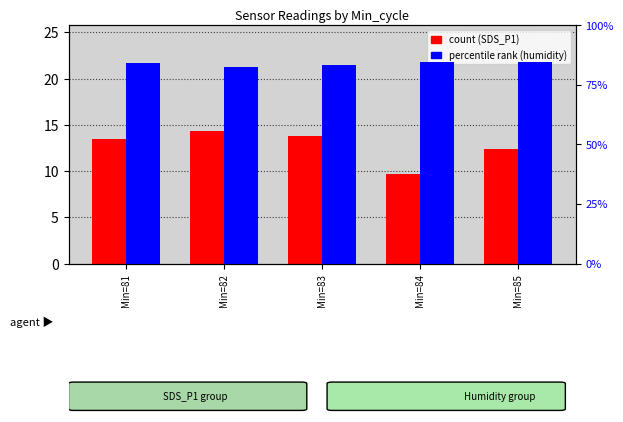

At how many categories does at least one series exceed 61?

5